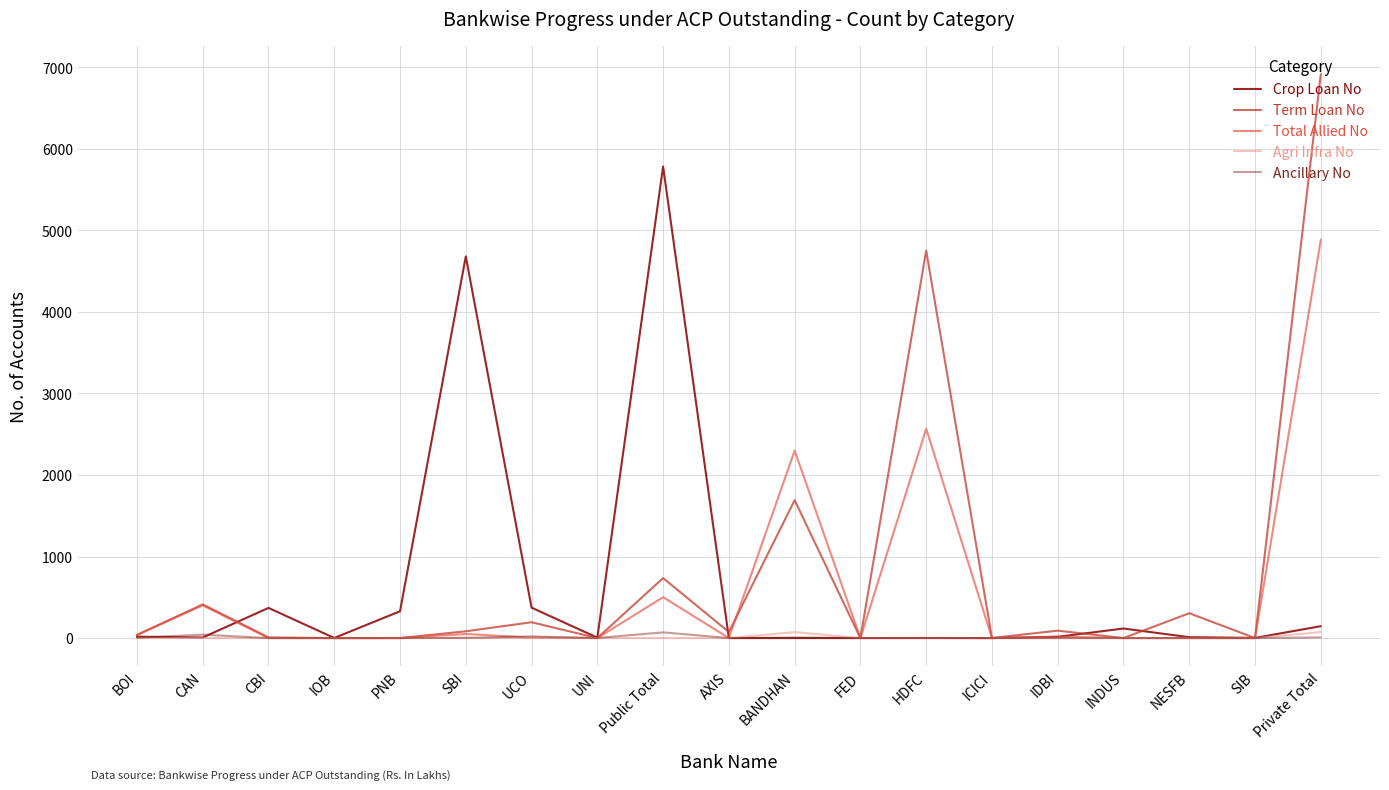

Which series has the largest range (max minus min)?

Term Loan No